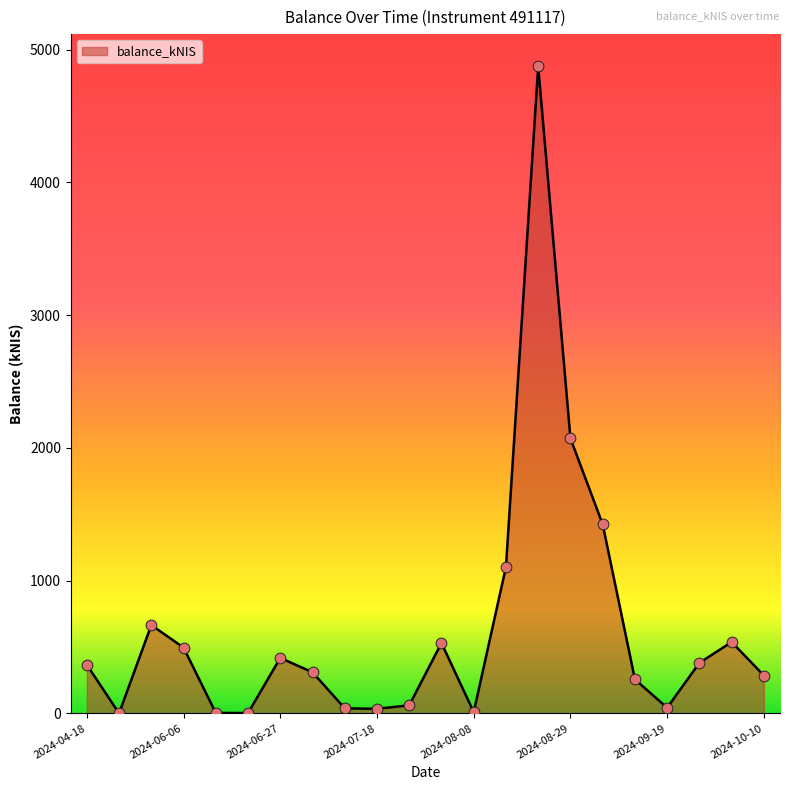

What is the greatest value displayed?

4873.9